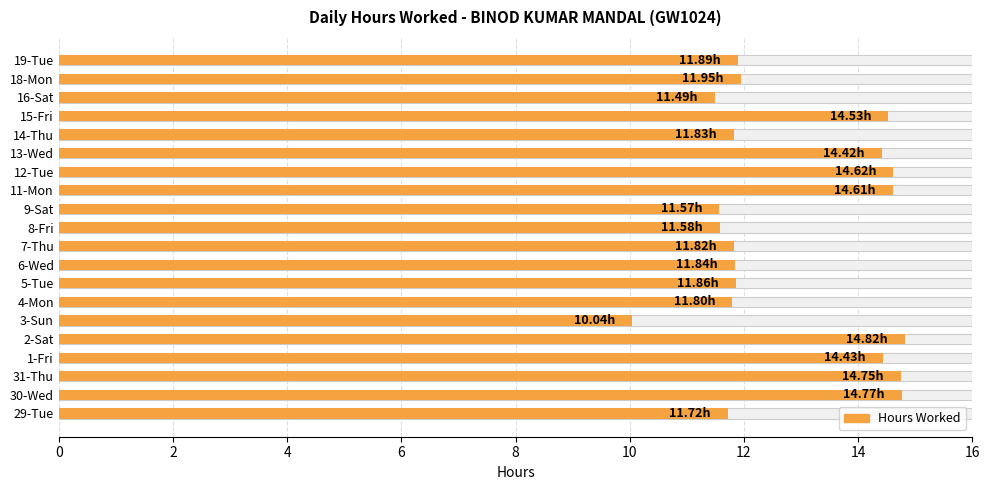

True or false: the data shows 2.7 at 7-Thu.

False